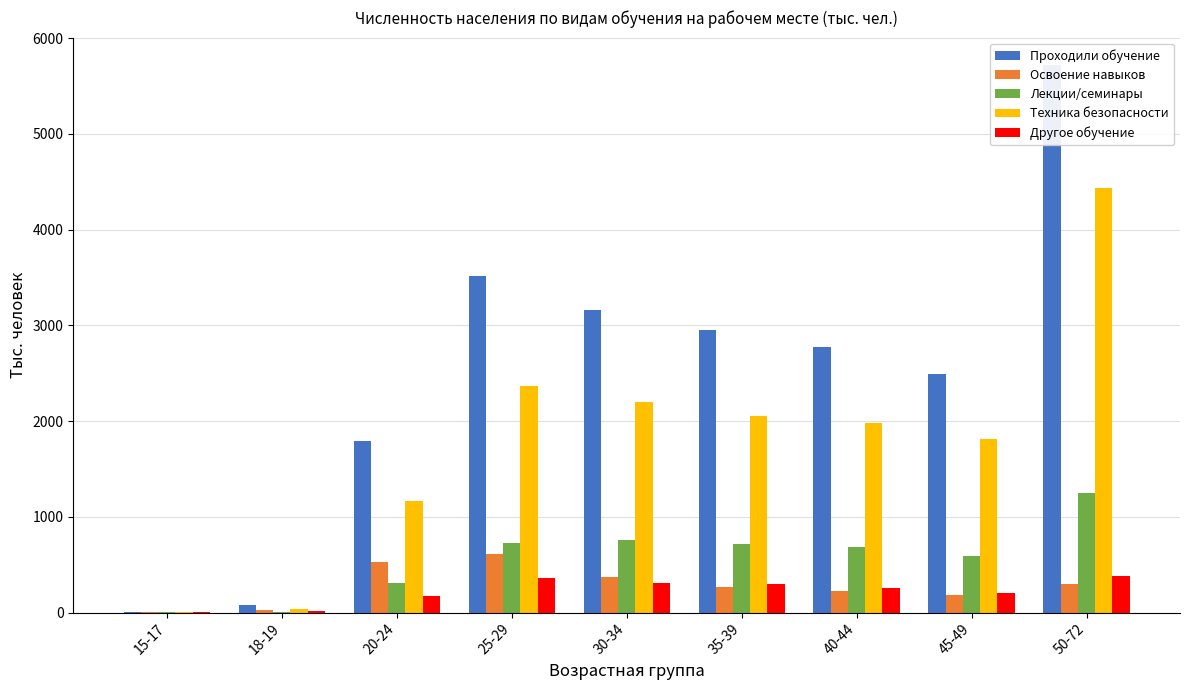

What is the average value of the Проходили обучение series?

2499.2